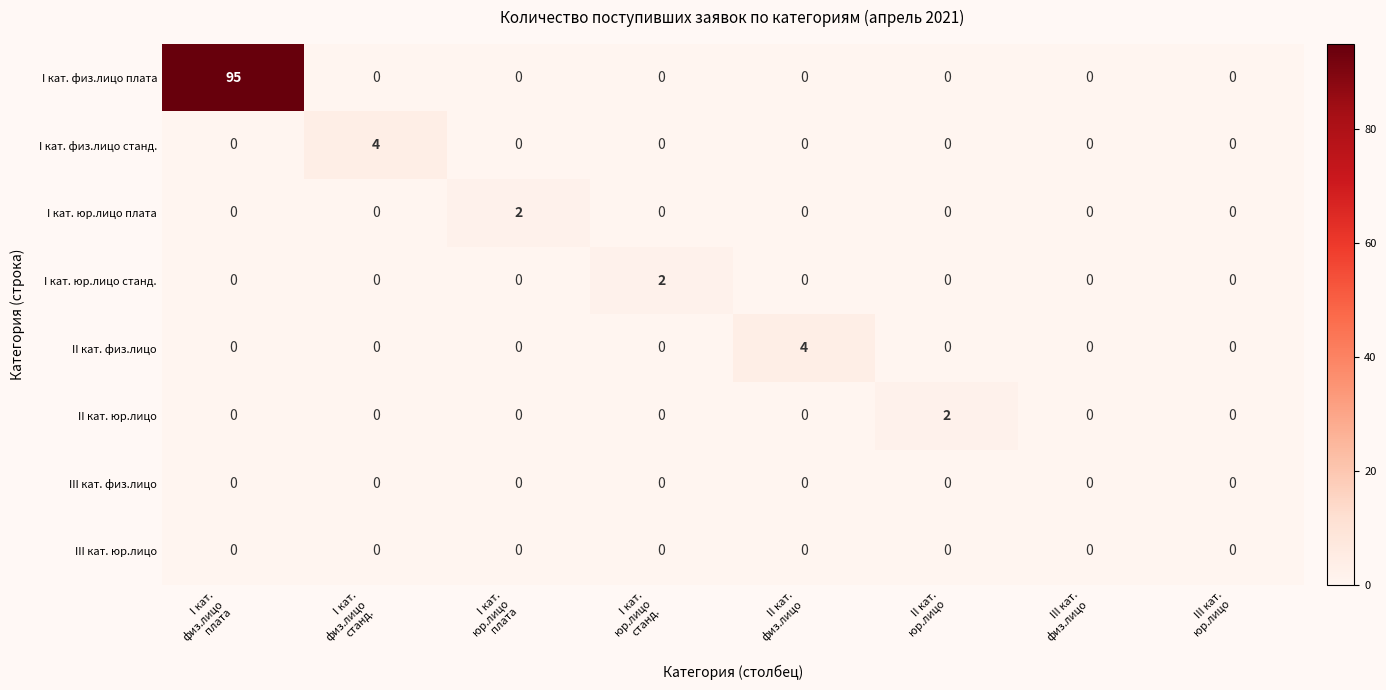

Count the I кат. юр.лицо станд. values in the range 0 to 1.

7